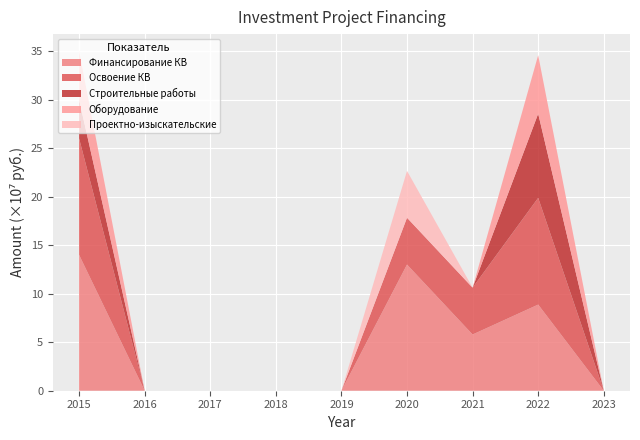

What is the highest value of the Финансирование КВ series?

14.0